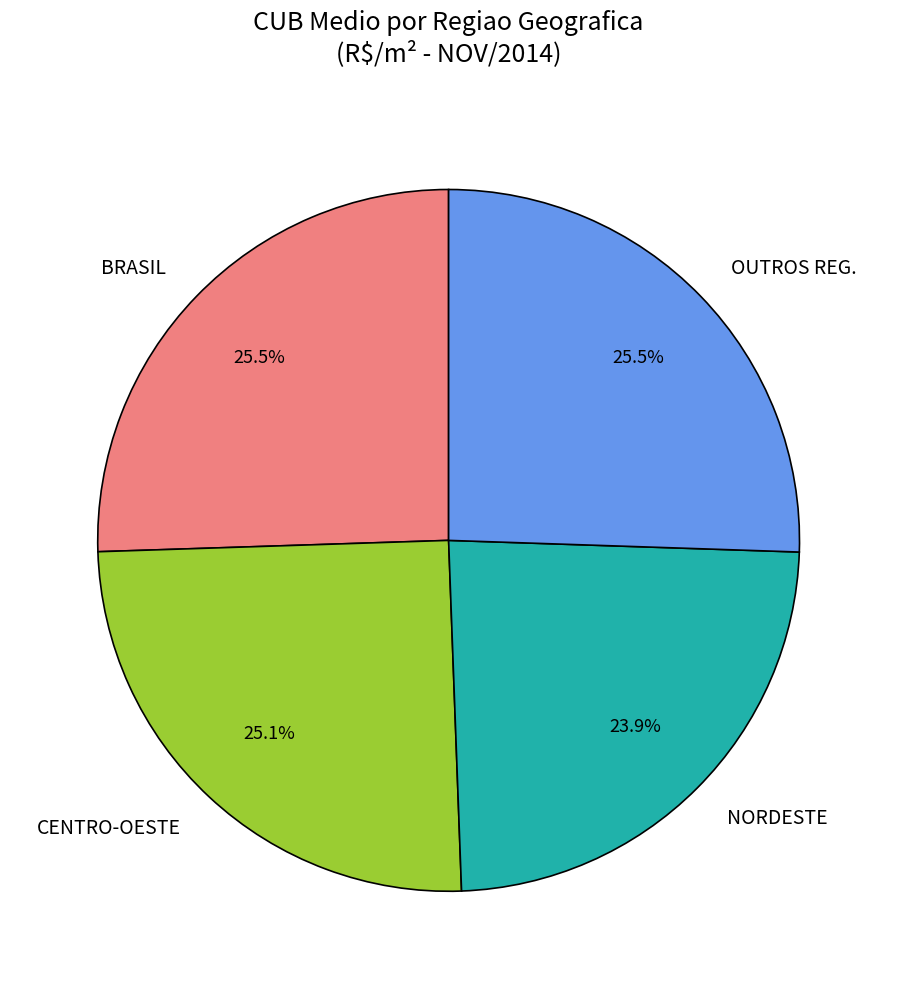

Does any single category account for the majority?

No